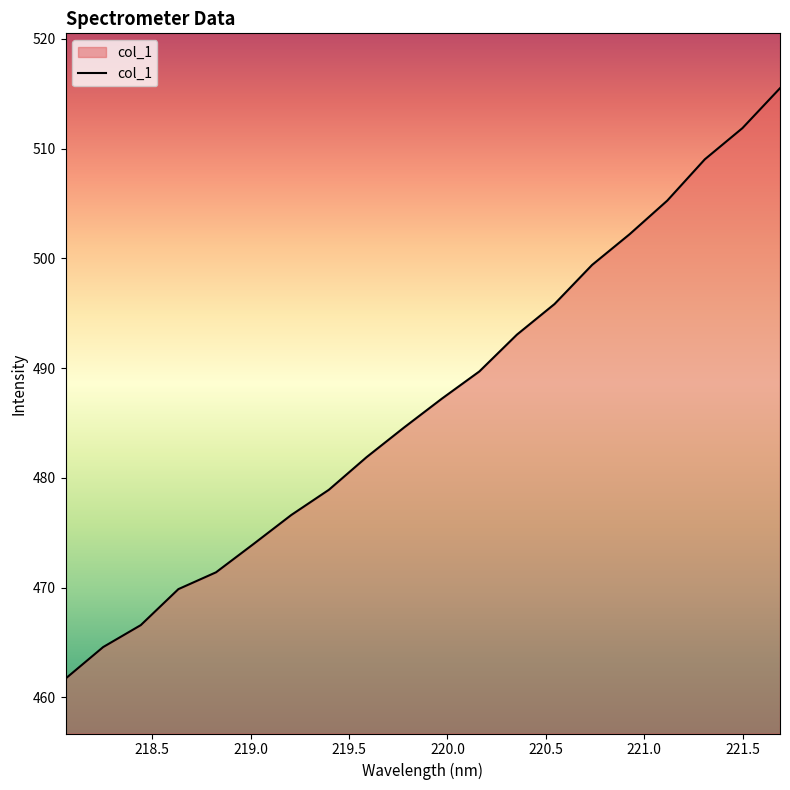

True or false: there are more than 0 points higher than both neighbors.

False